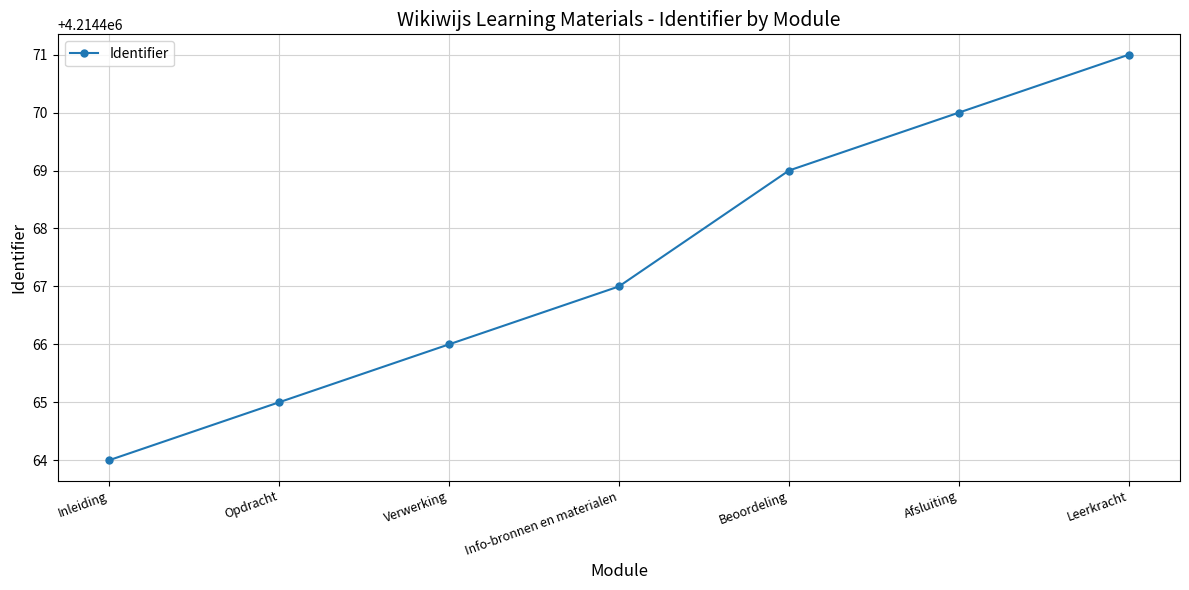

What is the label of the 7th point from the right?

Inleiding